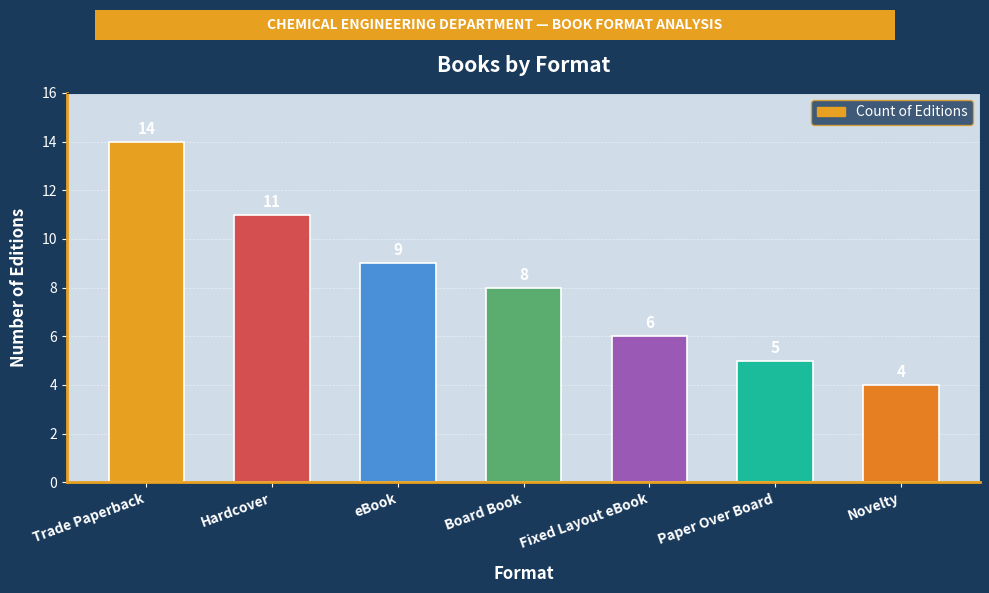

What is the change in value from Fixed Layout eBook to Paper Over Board?

-1